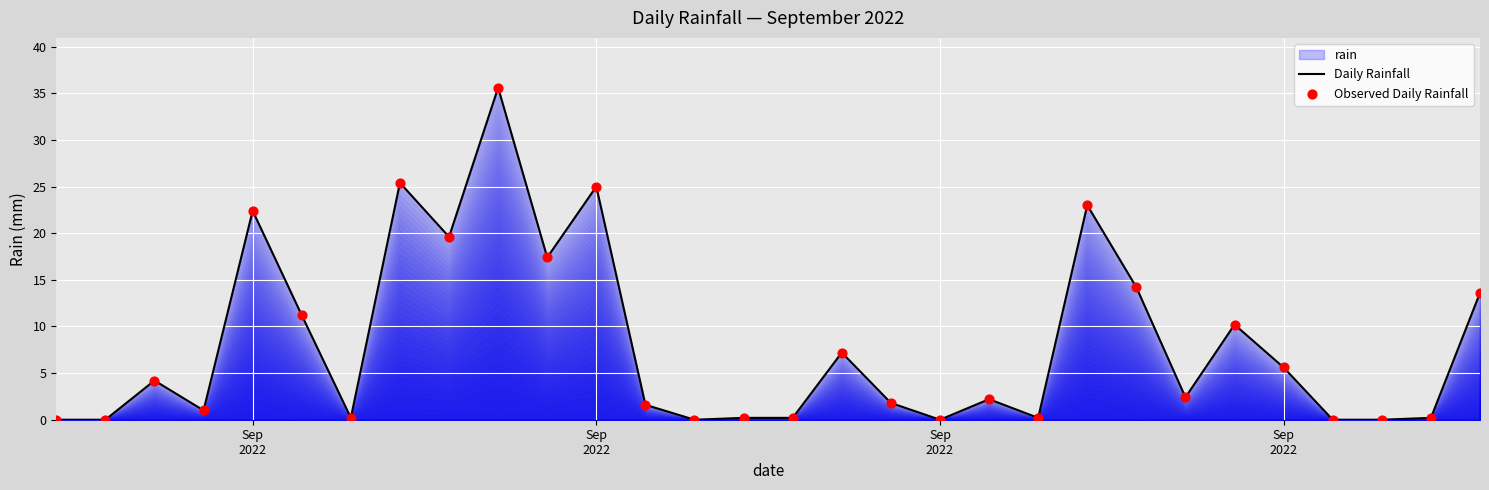

At how many categories does at least one series exceed 22?

5